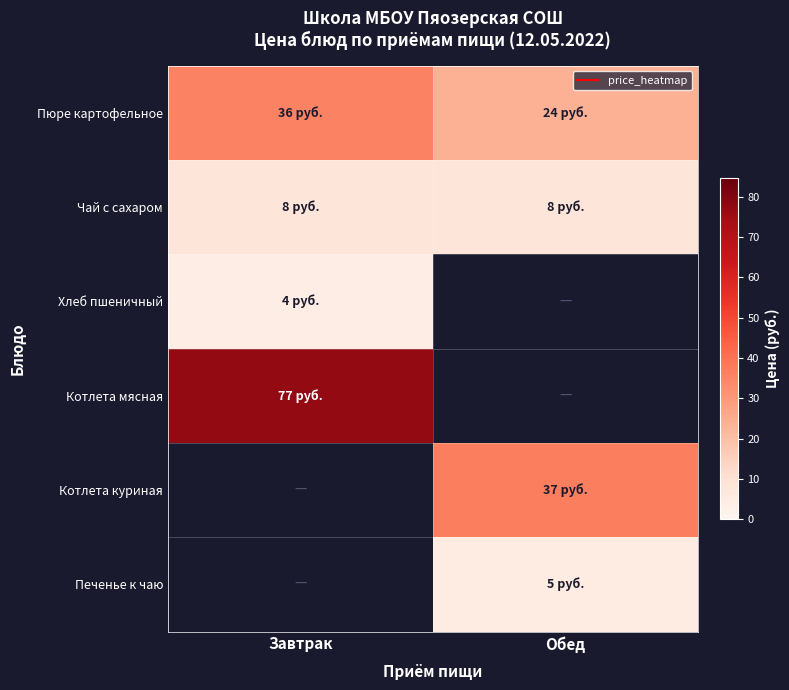

Between Завтрак and Обед, which series saw the biggest shift?

Пюре картофельное